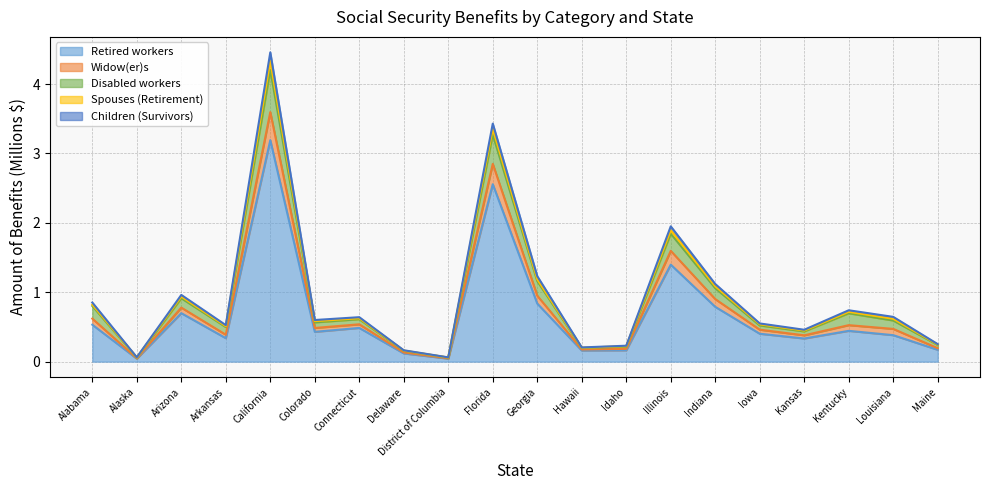

At which category is the sum across all series the highest?

California